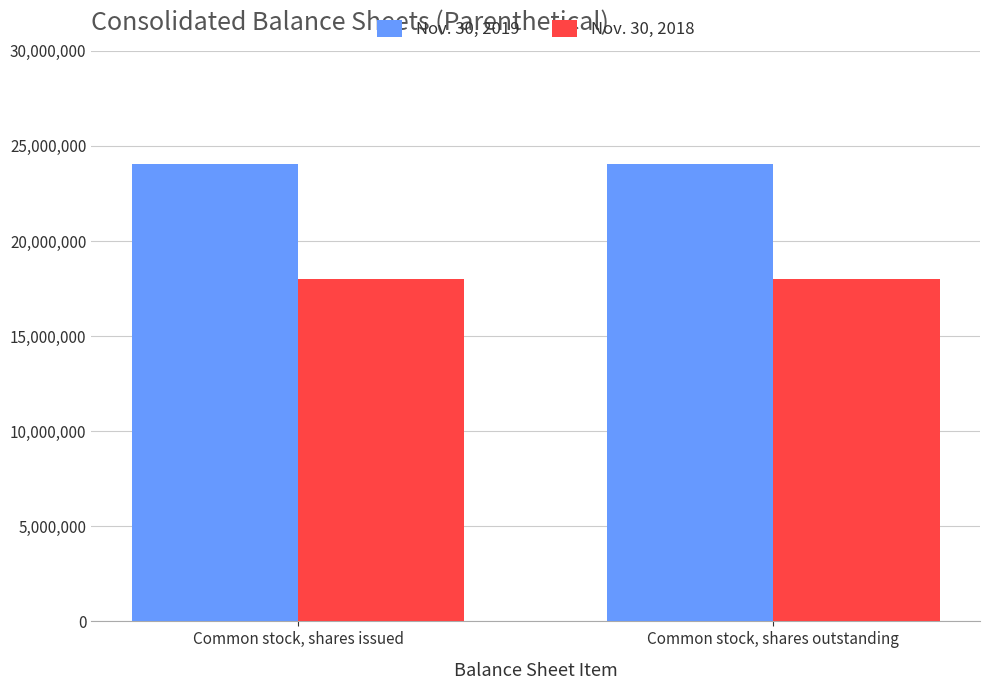

Read the Nov. 30, 2019 value at Common stock, shares issued.

24044000